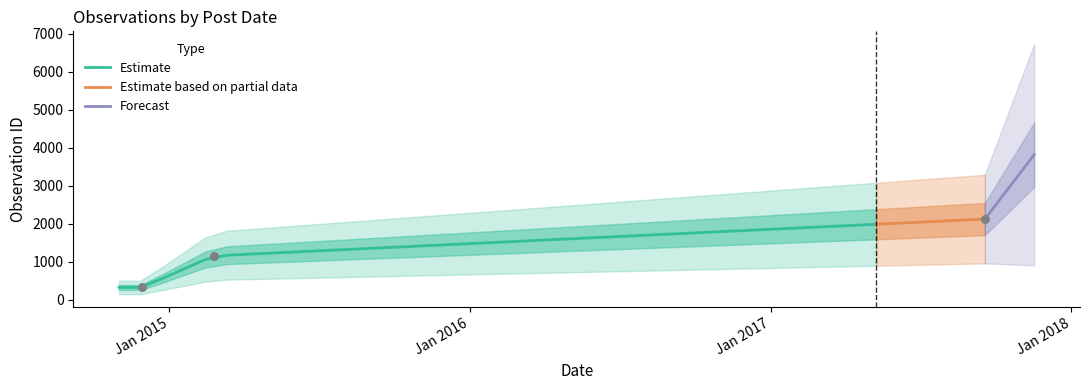

What is the change in value from 2014-11-29 to 2017-09-18?

+1798